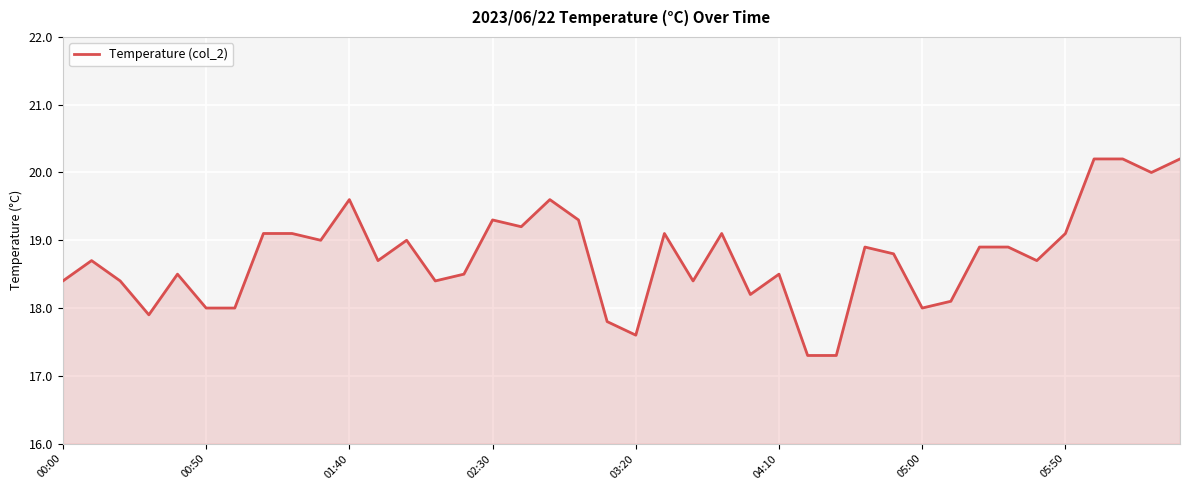

What is the minimum value shown in the chart?

17.3